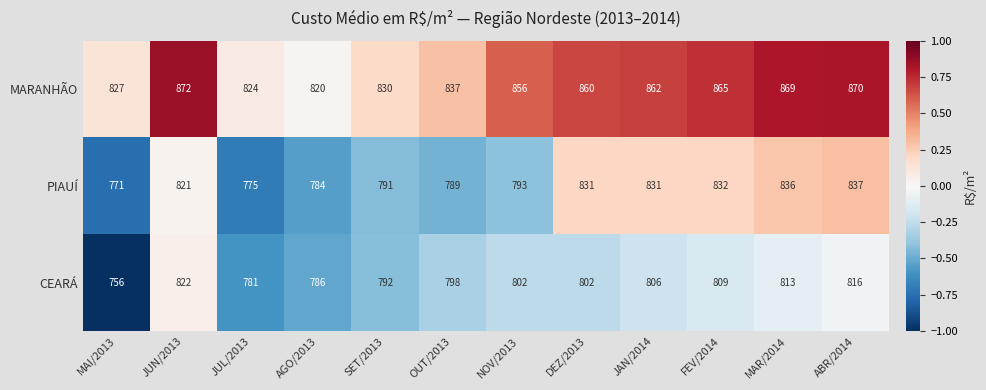

What is the approximate value of MARANHÃO at MAI/2013, to the nearest 5?

825